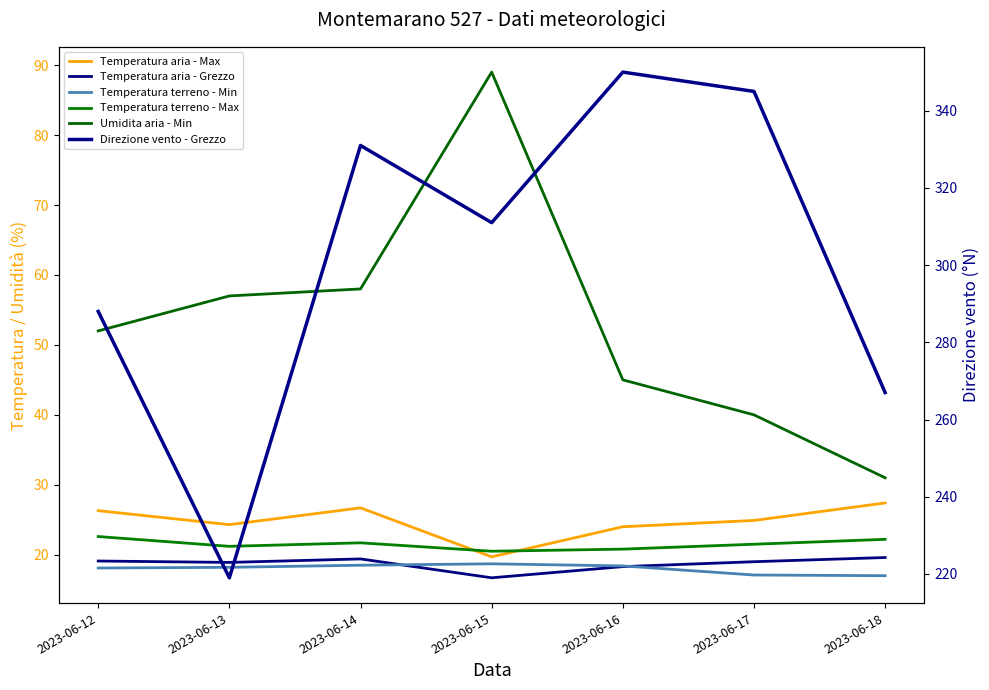

True or false: Temperatura aria - Grezzo and Direzione vento - Grezzo cross at least once.

False